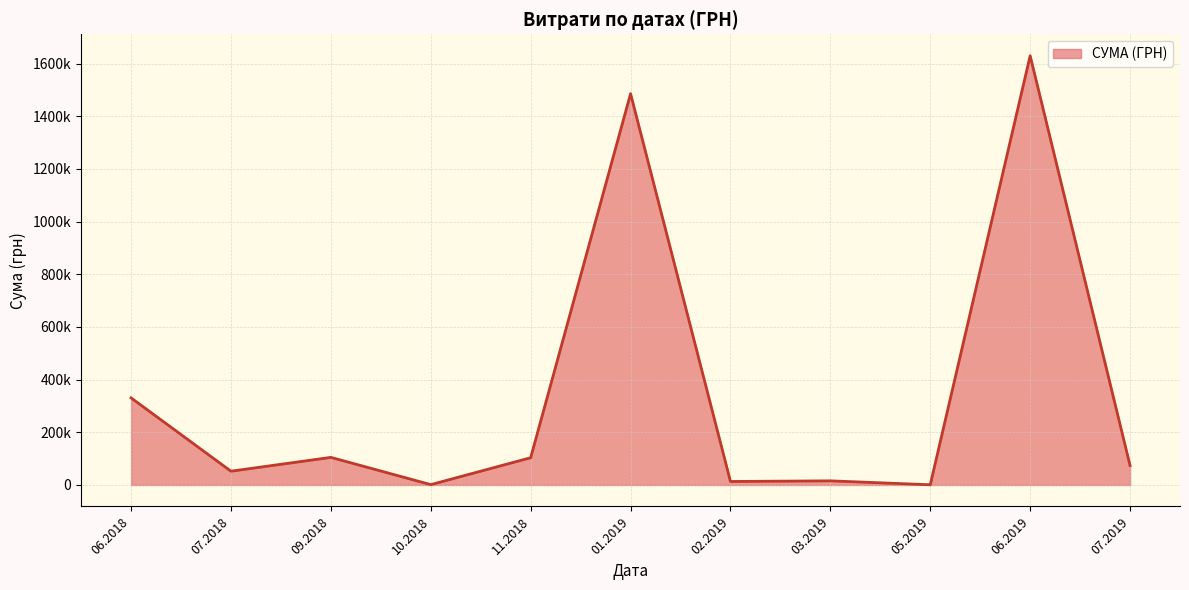

Does the chart have visible grid lines?

Yes